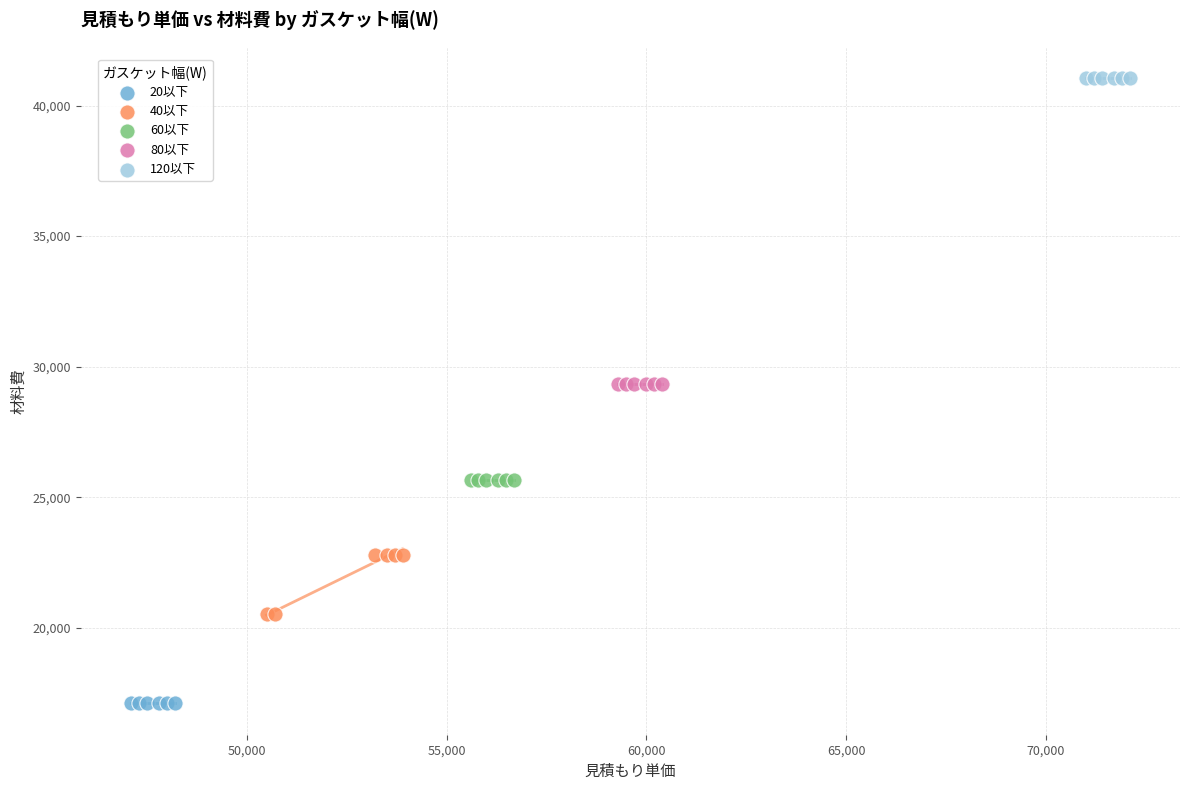

Which series reaches the minimum Y coordinate?

20以下